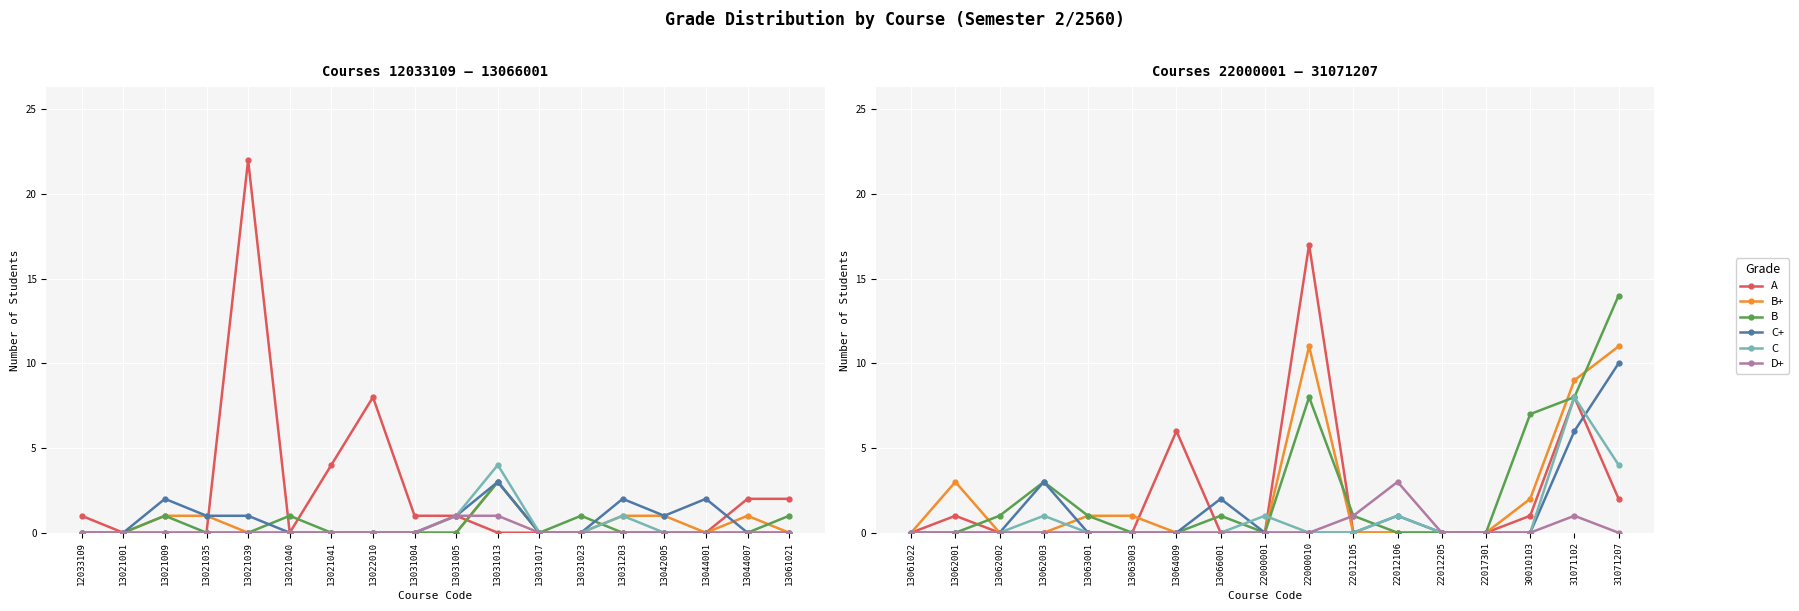

What is the maximum value for D+?

3